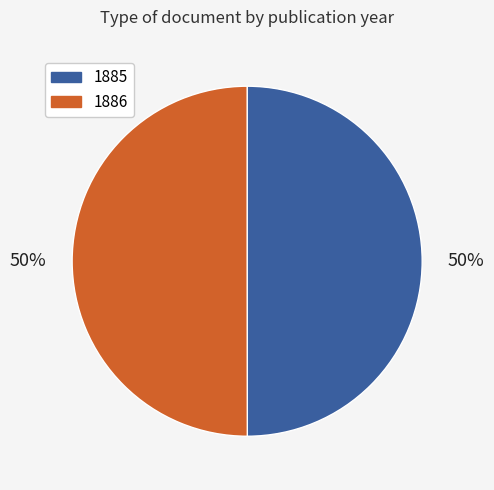

What is the ratio of the value at 1885 to the value at 1886?

1.0